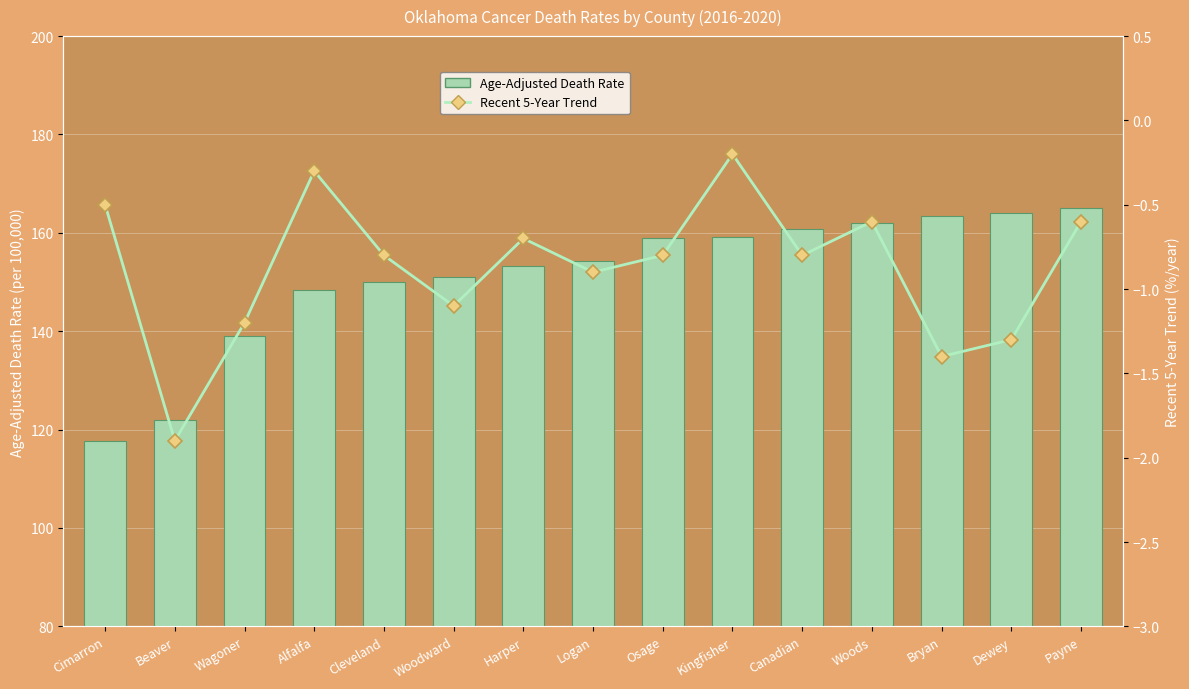

What is the difference between the Age-Adjusted Death Rate values at Cimarron and Woods?

44.3